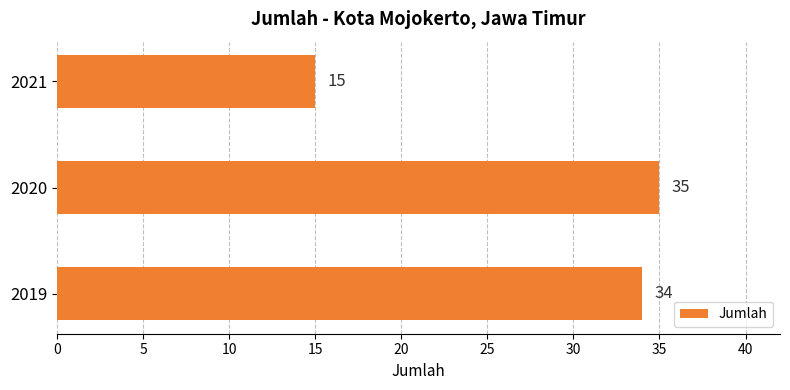

Is it true that the value at 2019 is 23?

False